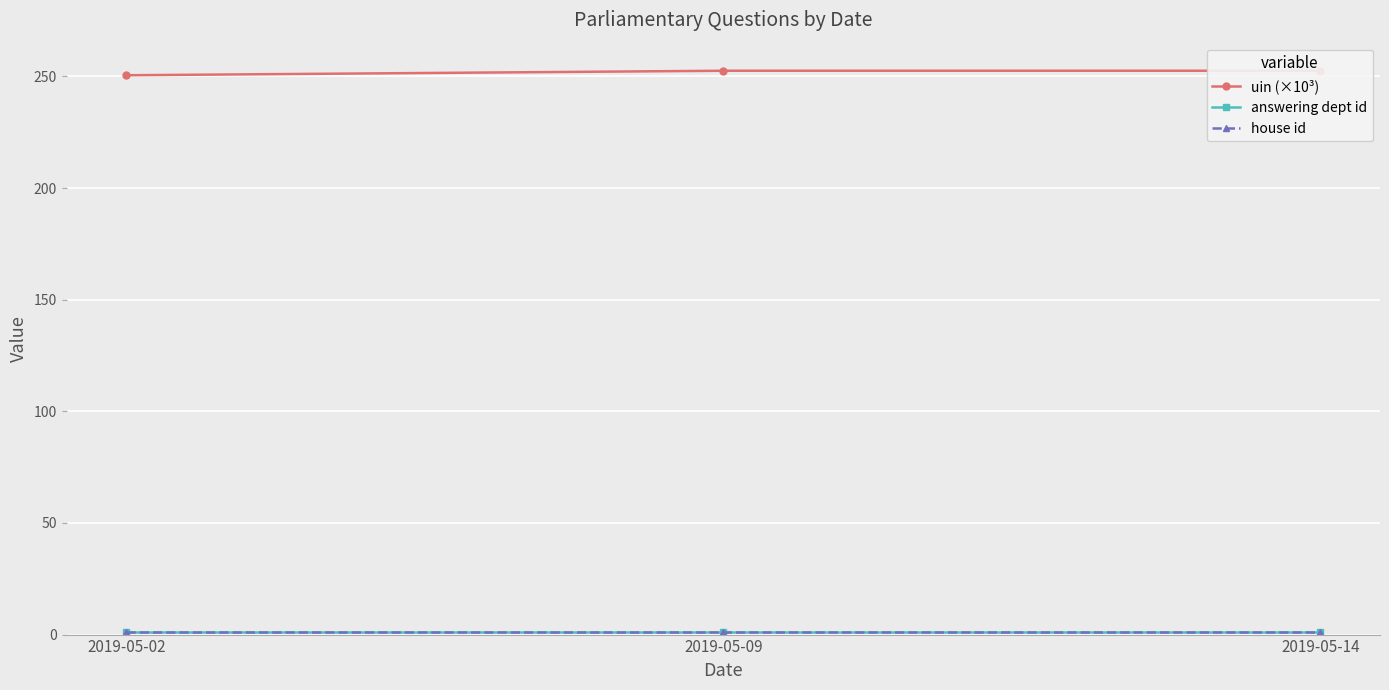

What value does the uin (×10³) series have at 2019-05-09?

252.5